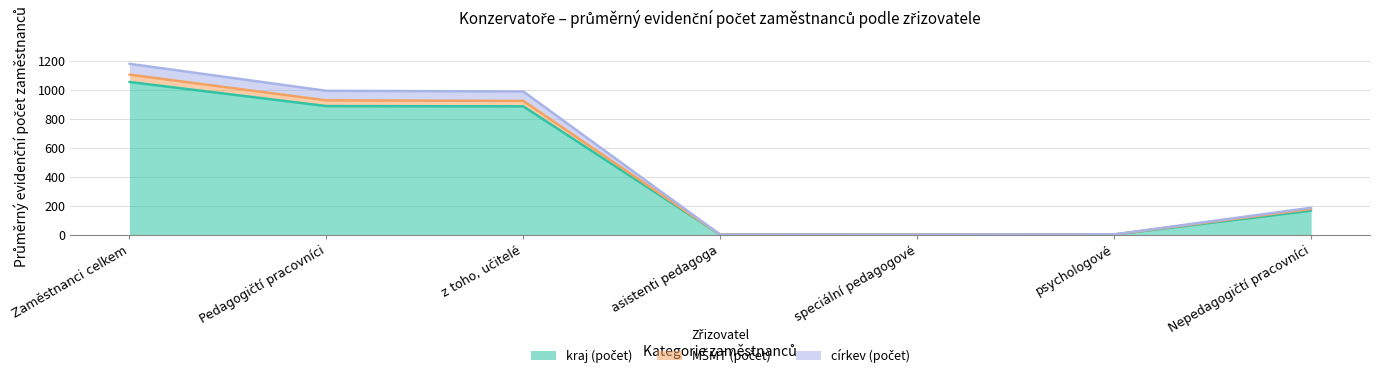

True or false: kraj (počet) and církev (počet) cross at least once.

False